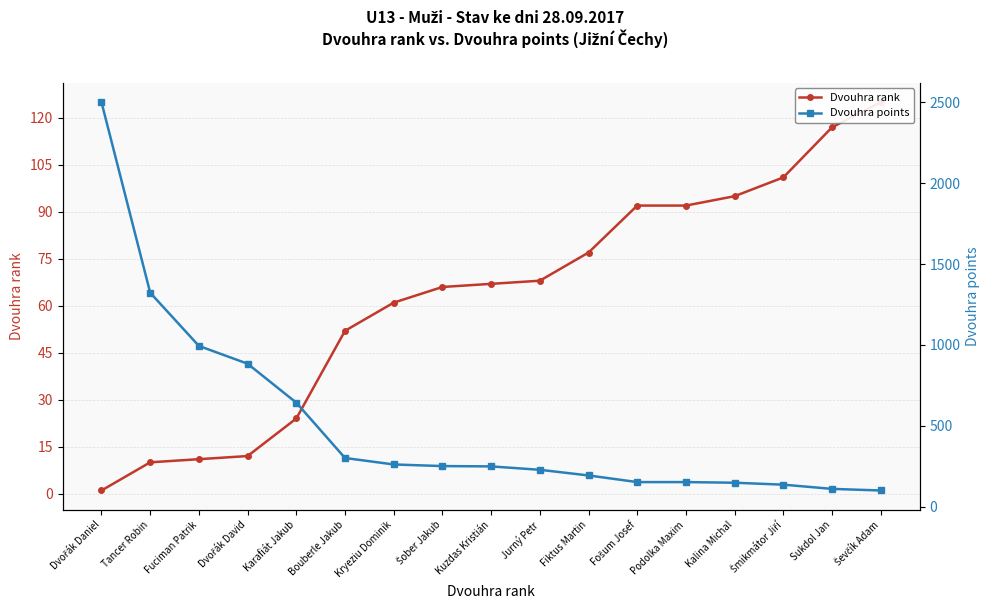

What is the difference between the second highest and second lowest values in the Dvouhra rank series?

107